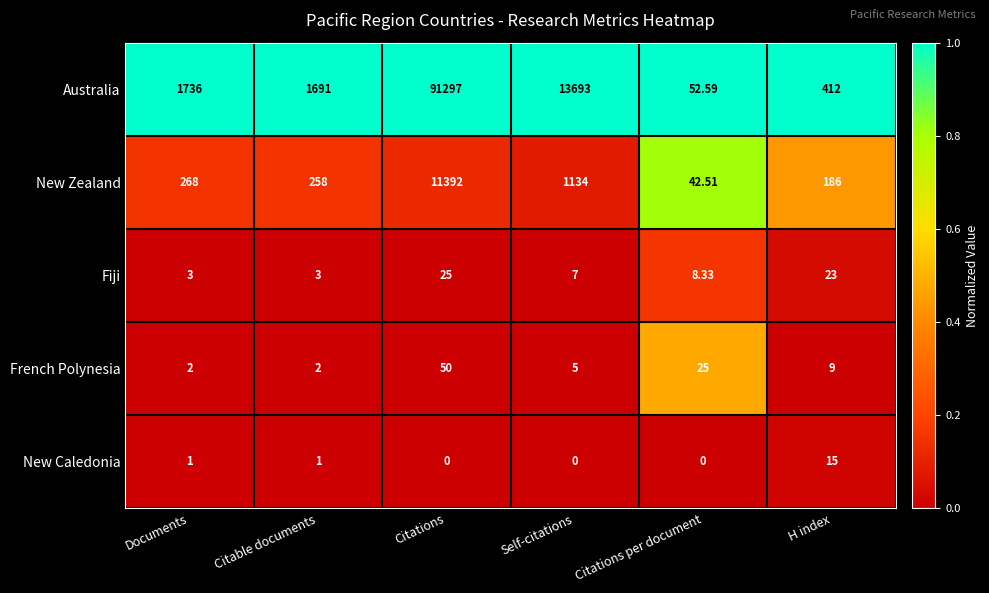

Between Self-citations and H index, which series saw the biggest shift?

Australia